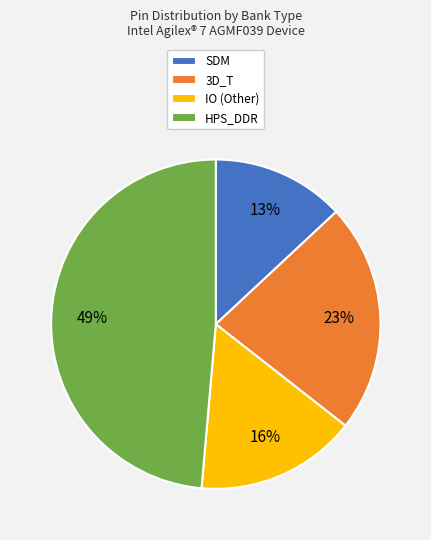

What percentage is the HPS_DDR slice, to the nearest percent?

49%